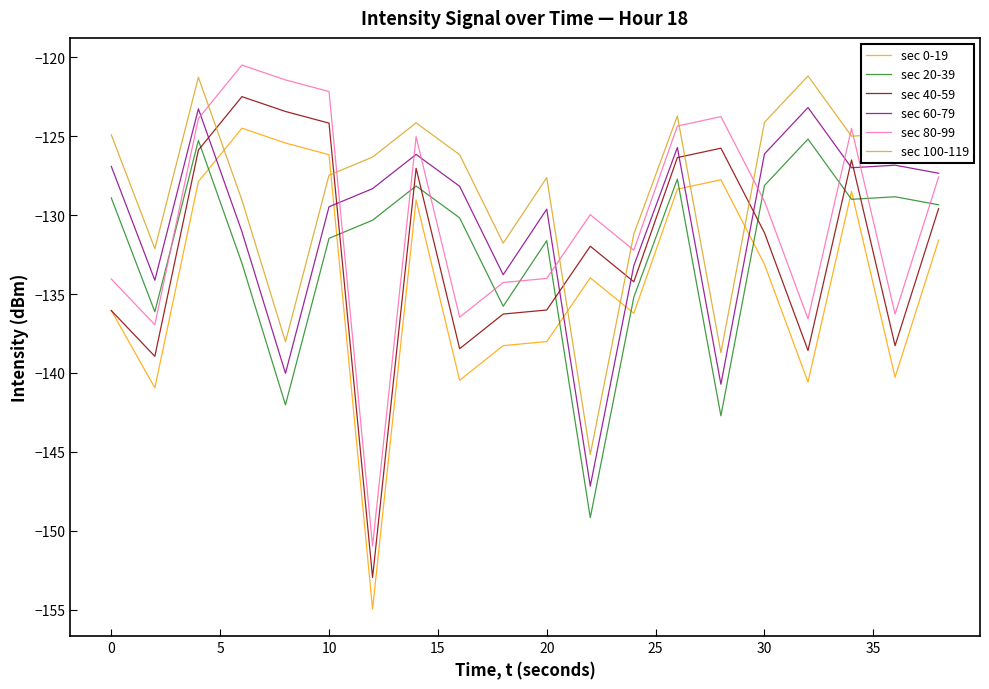

What is the lowest value of the sec 80-99 series?

-151.0